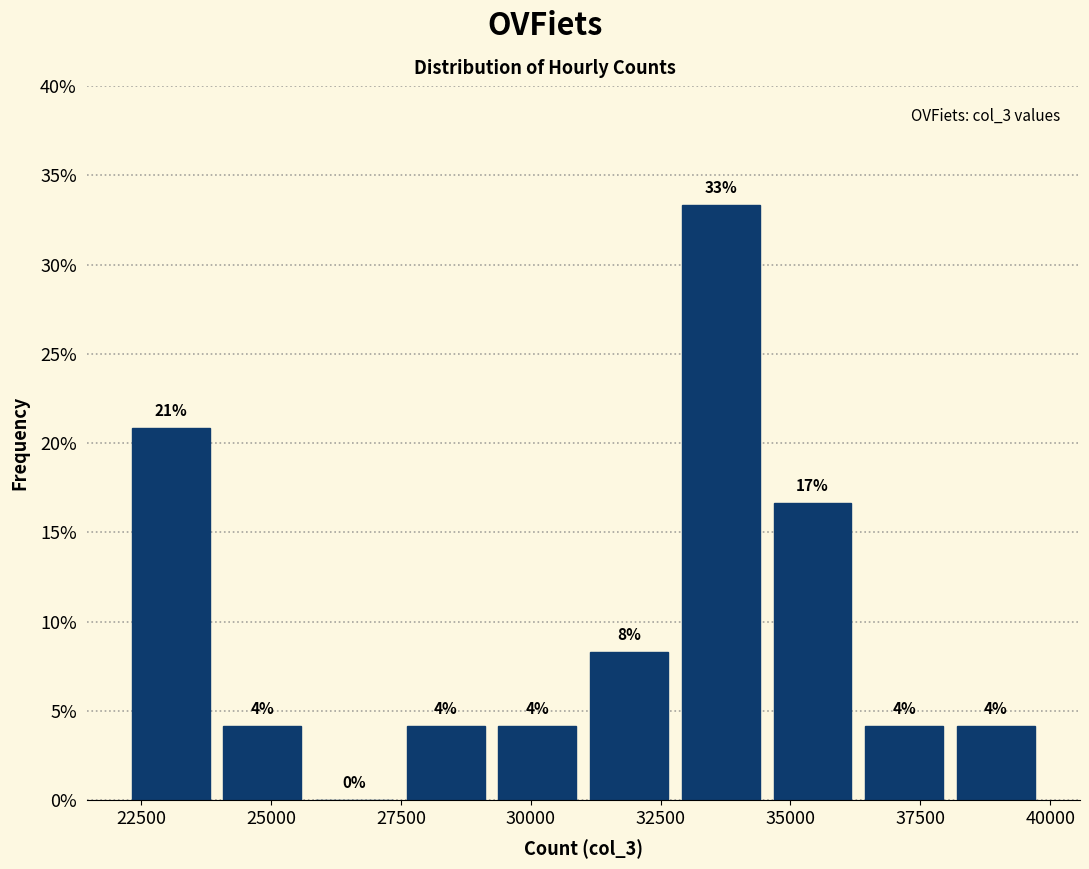

Read against the x-axis, roughly where is the centre of the tallest bar?

33500